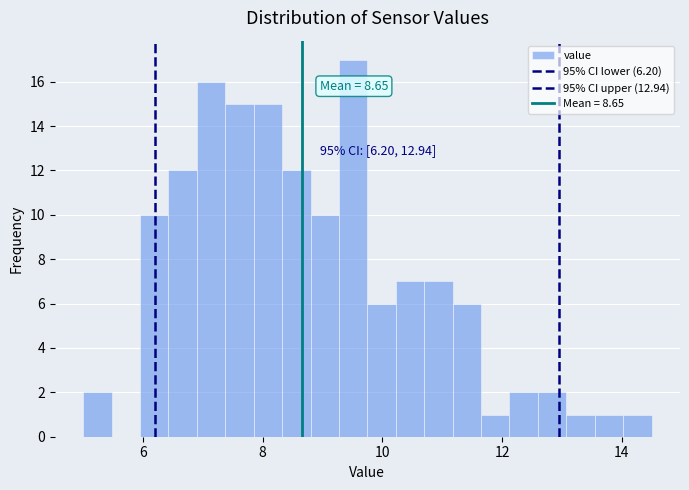

Around what value on the x-axis is the tallest bar? Give the approximate position of its centre, as read against the axis.

9.6